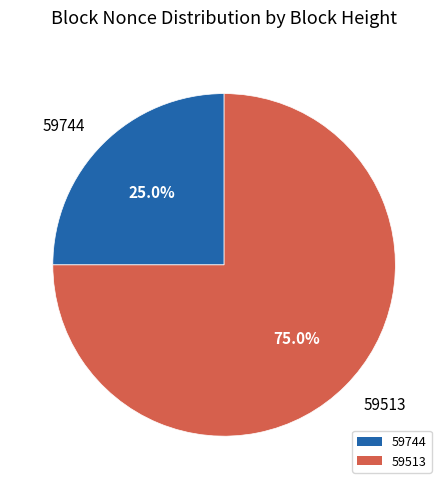

Does any single category account for the majority?

Yes